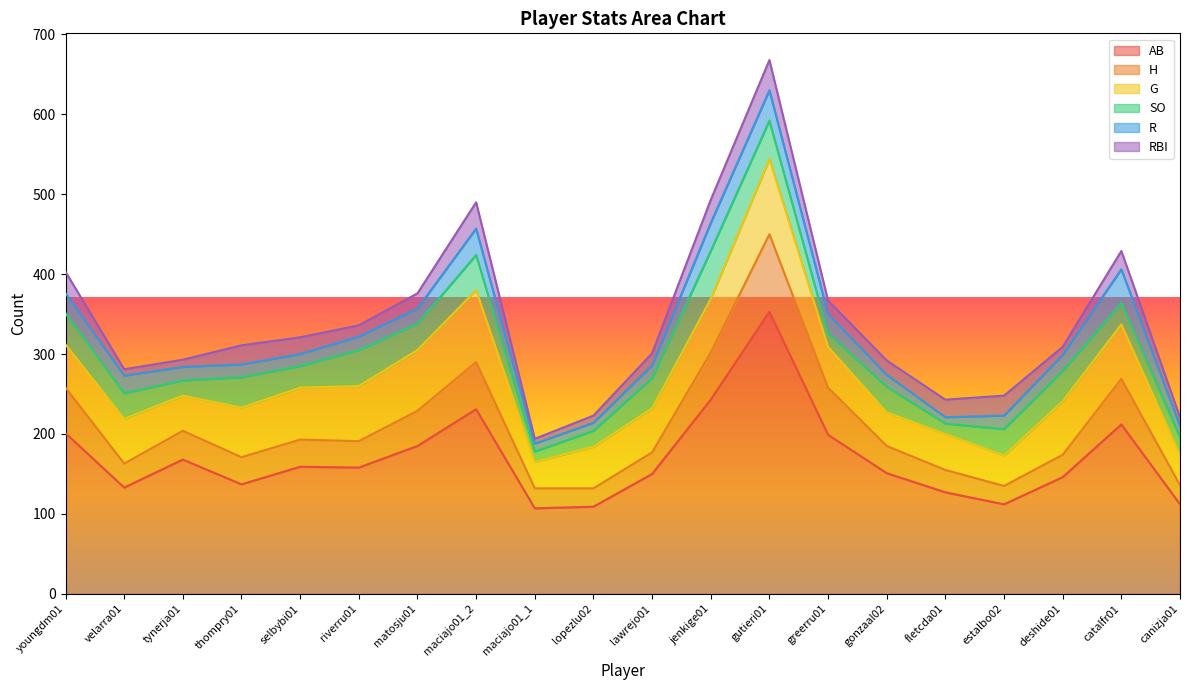

How many lines are shown in the chart?

6